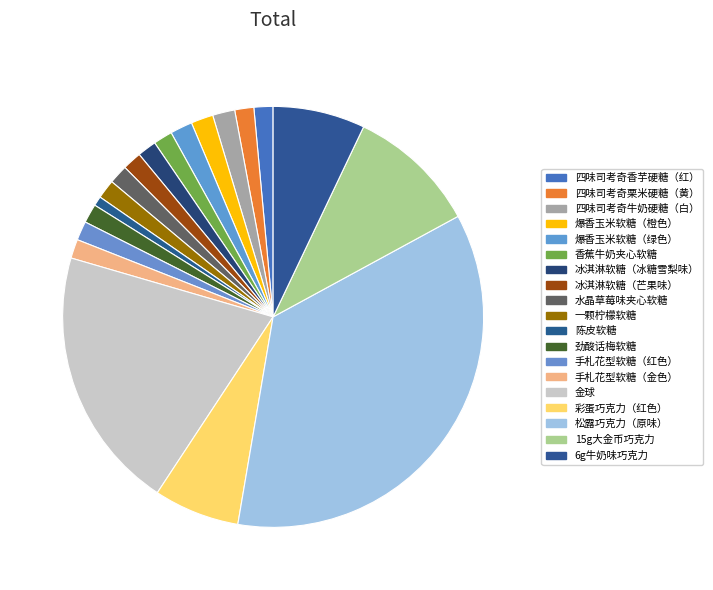

Is 四味司考奇香芋硬糖（红） the majority of the pie?

No